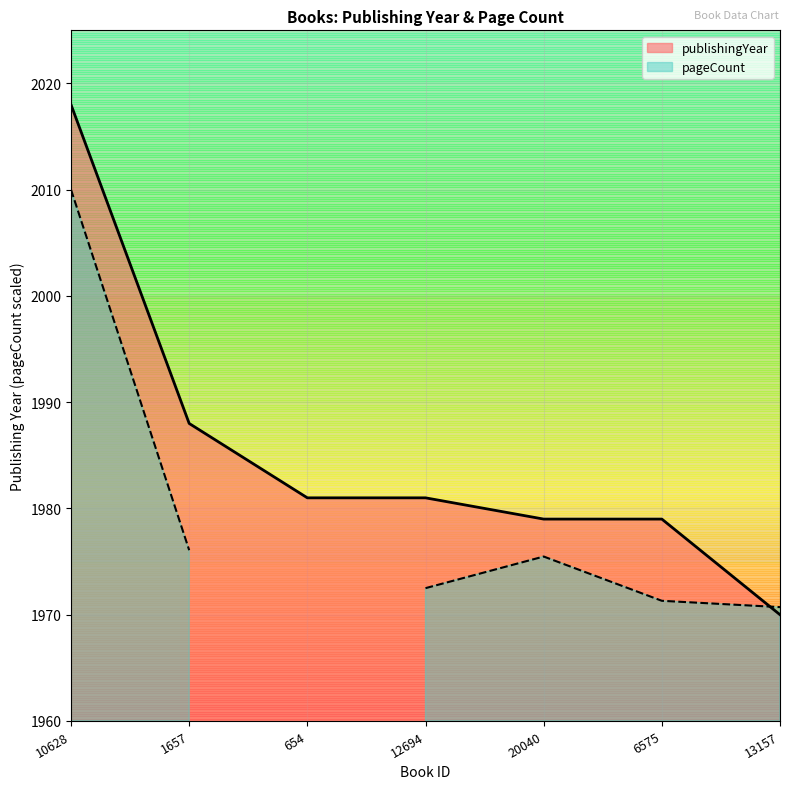

Reading left to right, what are all the values shown in this chart?

2018	1988	1981	1981	1979	1979	1970